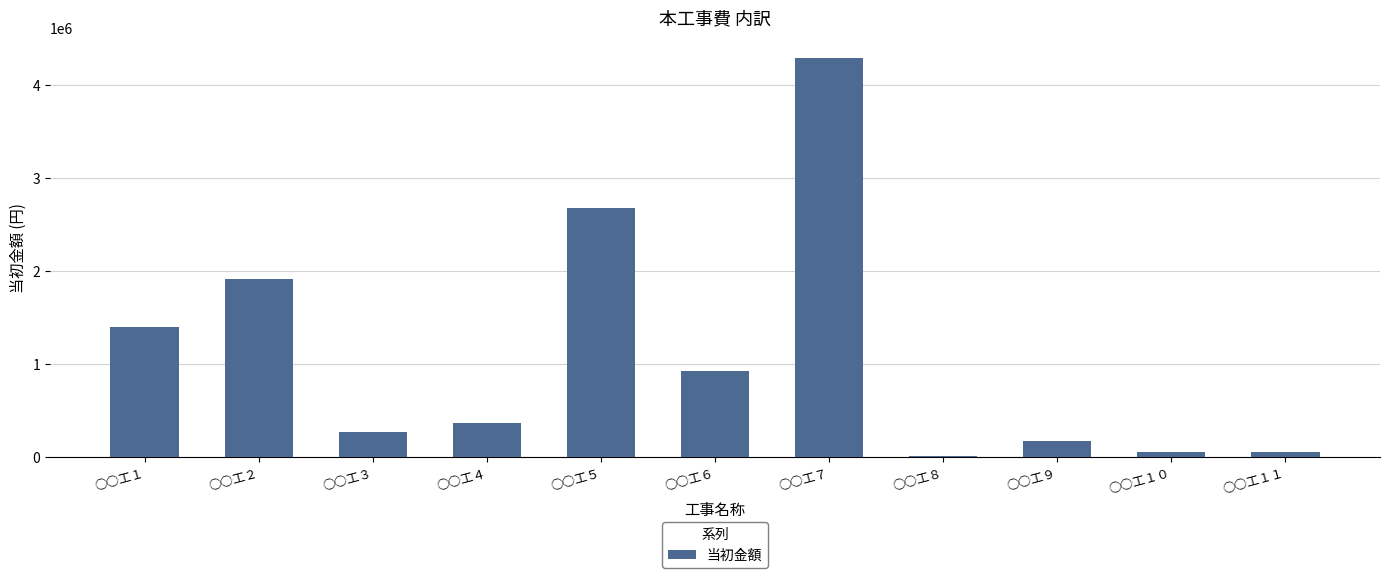

Between ○○工２ and ○○工５, which is larger?

○○工５